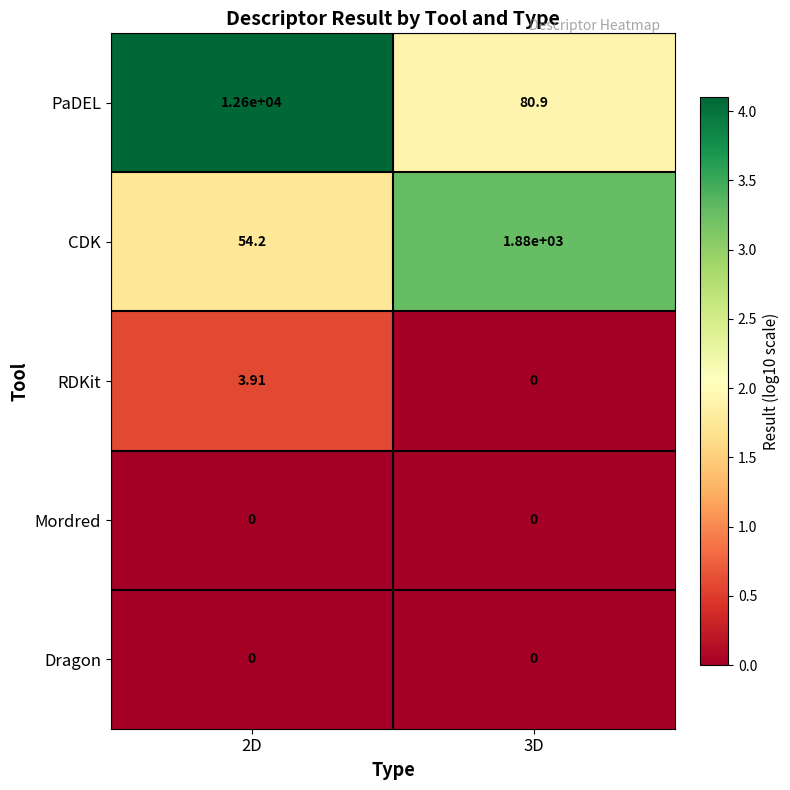

Which series has the largest total across all categories?

PaDEL